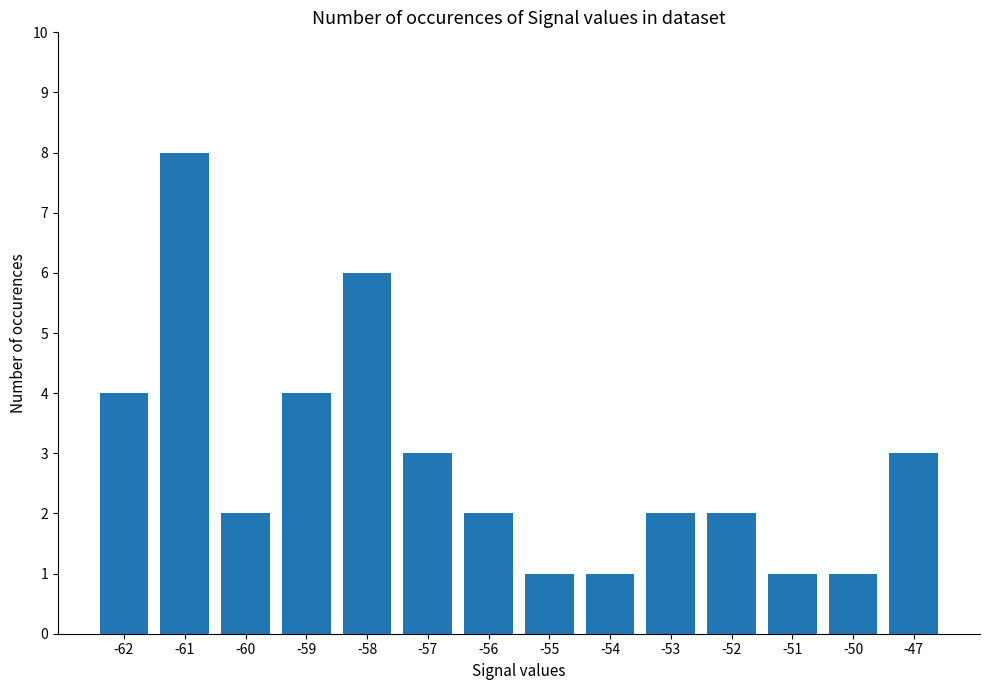

Count the number of data series in this chart.

1